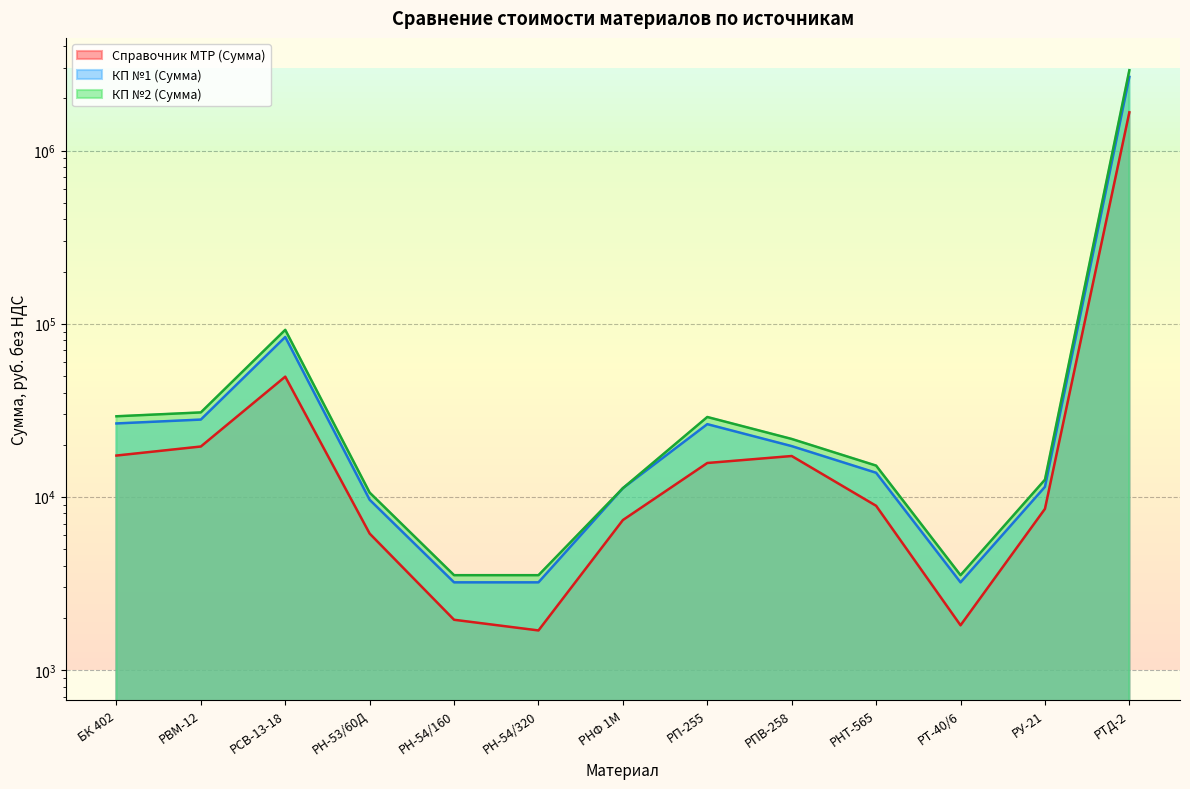

What is the lowest value of the КП №1 (Сумма) series?

3200.0